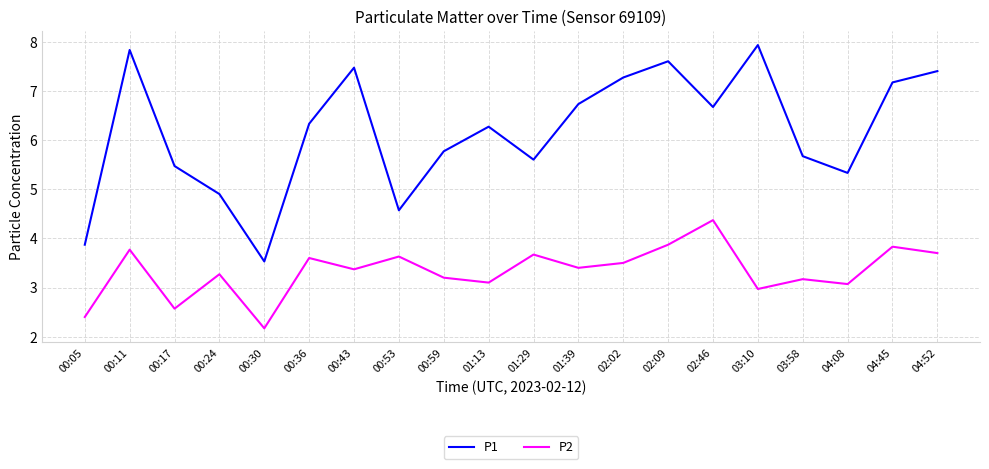

Rank the series by their average value, from lowest to highest.

P2, P1